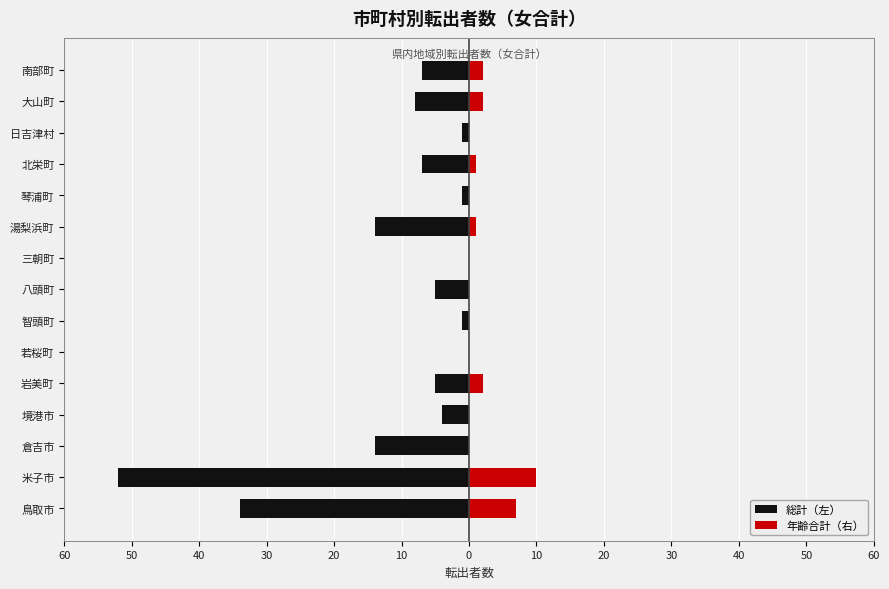

Count the 年齢合計（右） values in the range 0 to 2.

13